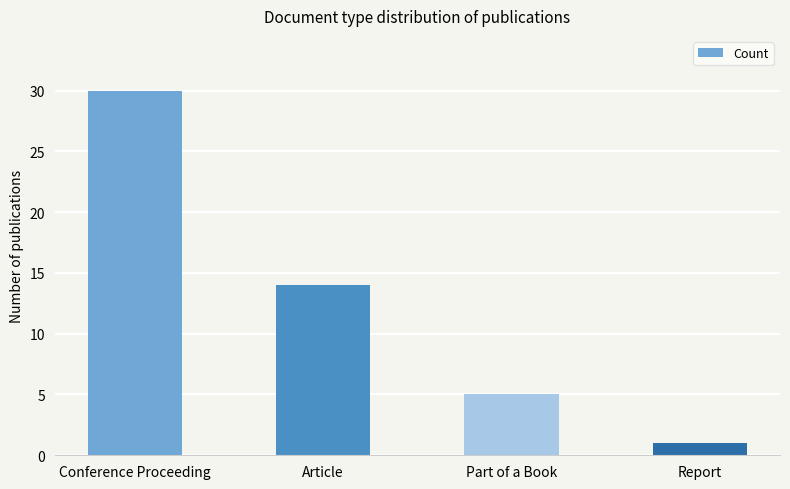

Reading left to right, list all the values displayed in this chart.

30	14	5	1